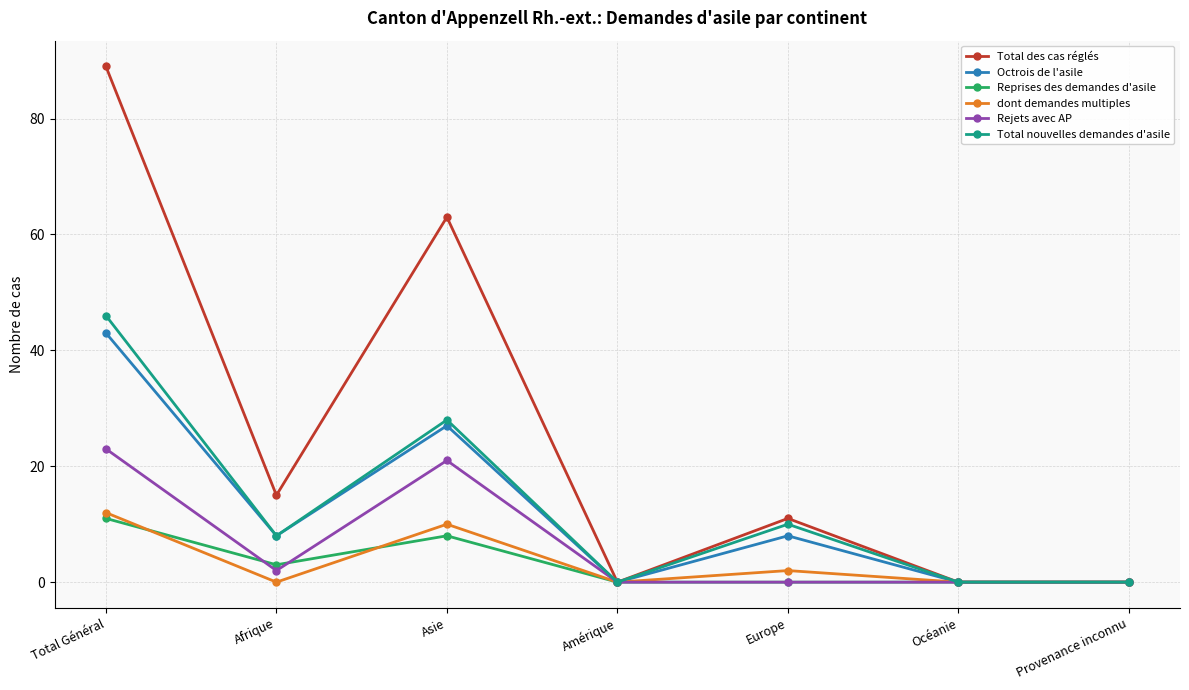

What is the sum of all Total des cas réglés values?

178